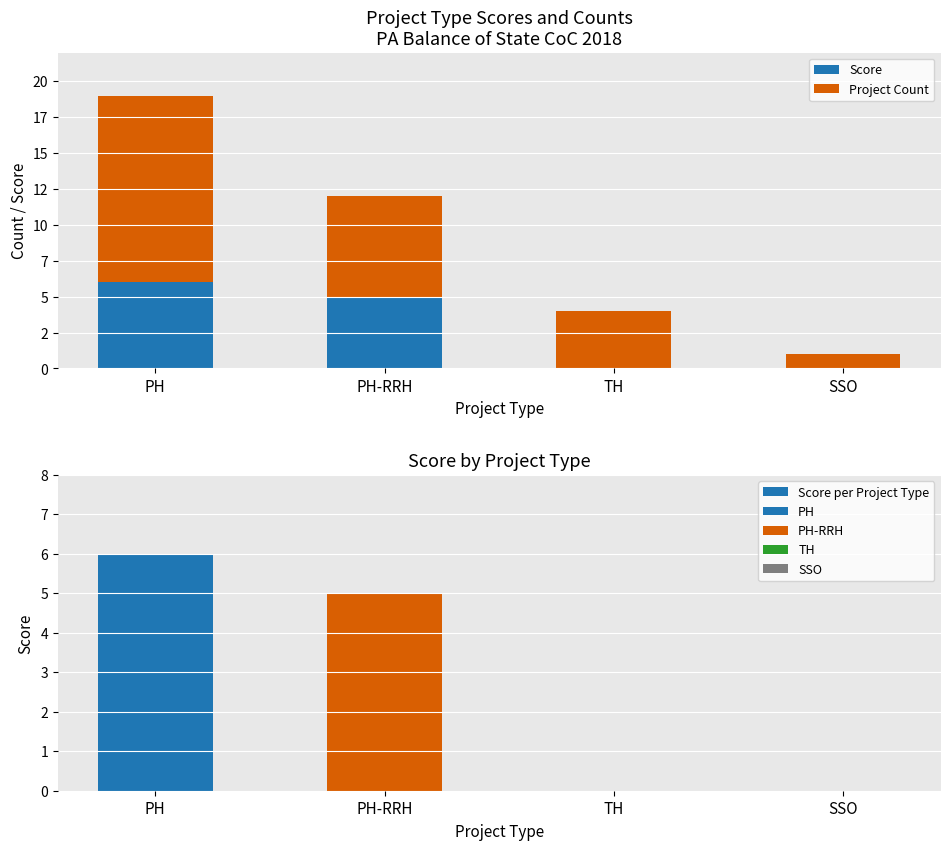

What is the label of the 3rd bar from the right?

PH-RRH